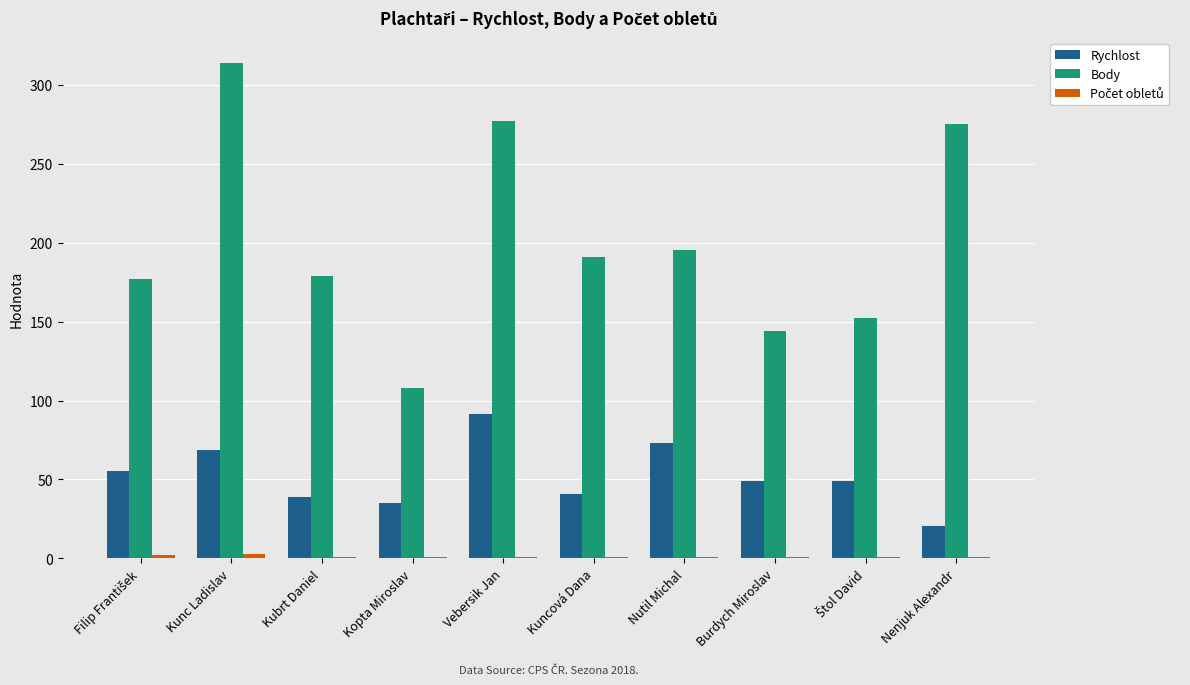

Read the Rychlost value at Kuncová Dana.

40.5